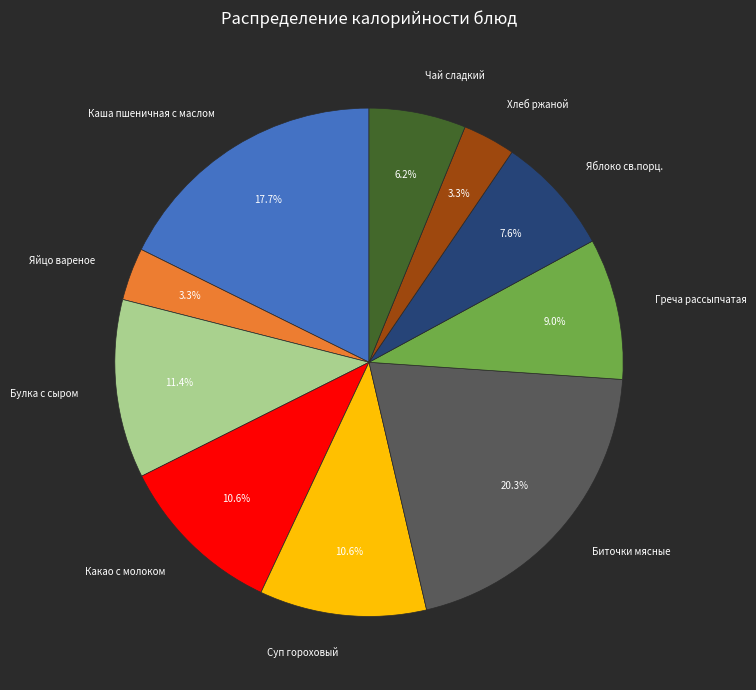

Count the number of slices in the pie.

10